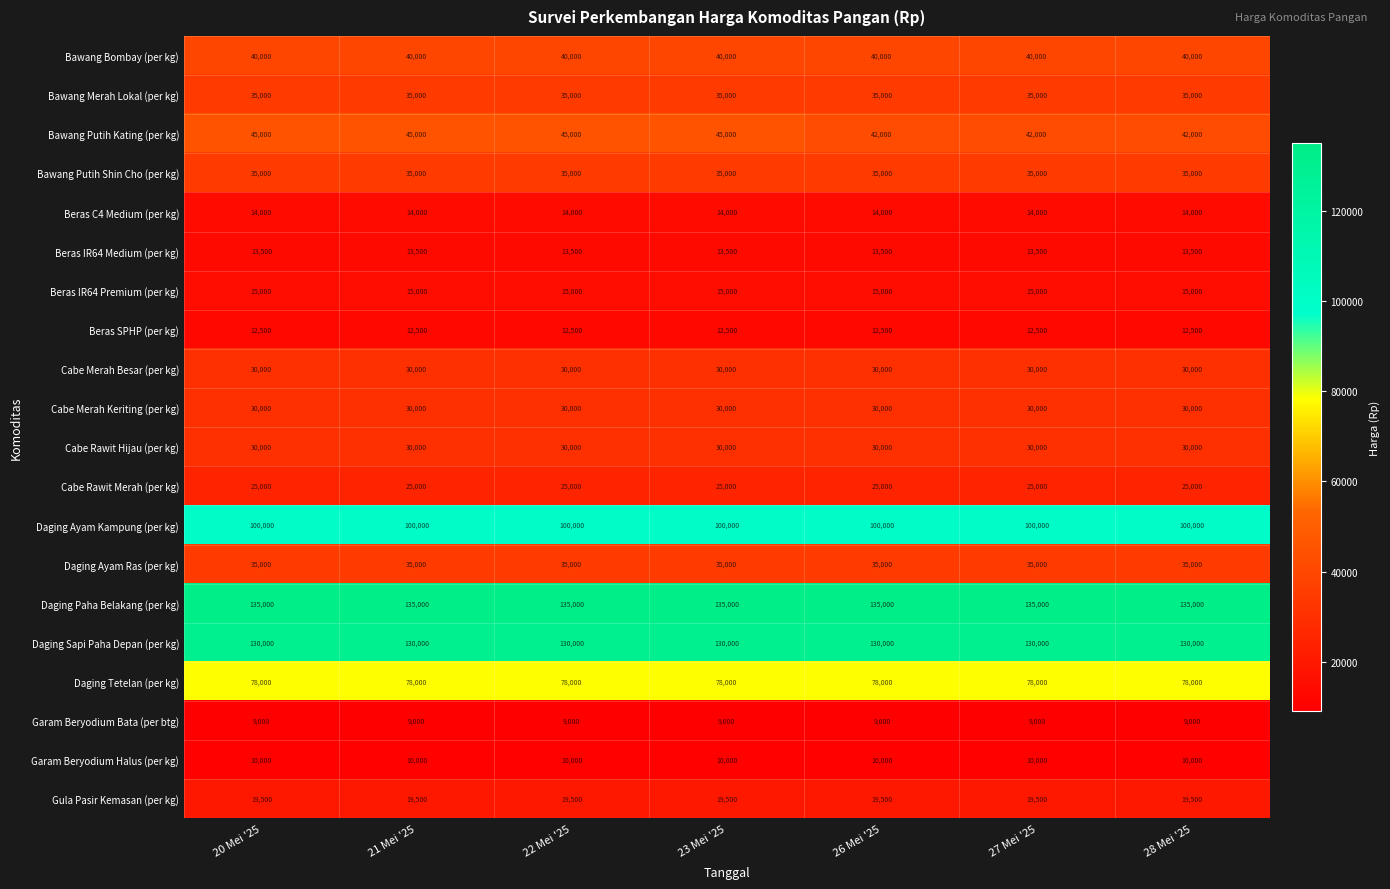

True or false: Daging Sapi Paha Depan (per kg) has a value of 190653 at 26 Mei '25.

False